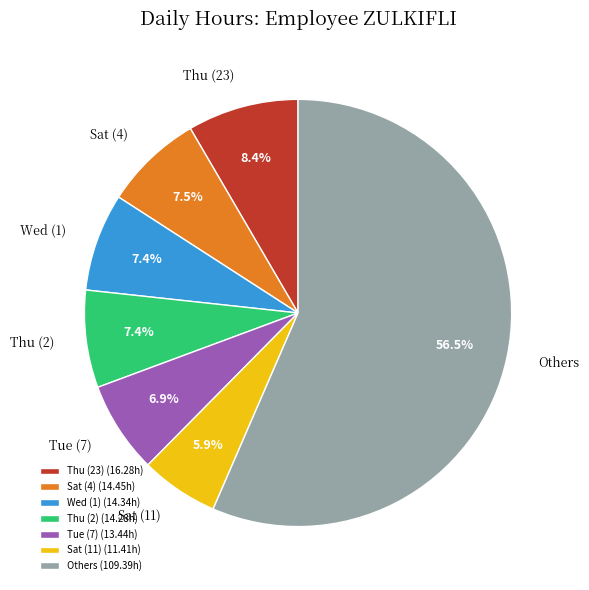

Is the sum of Sat (4) (14.45h) and Sat (11) (11.41h) greater than half?

No